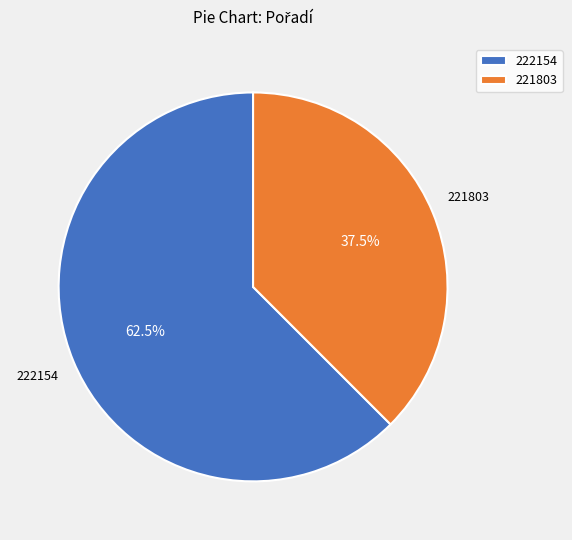

Combined, do 221803 and 222154 account for over 50%?

Yes